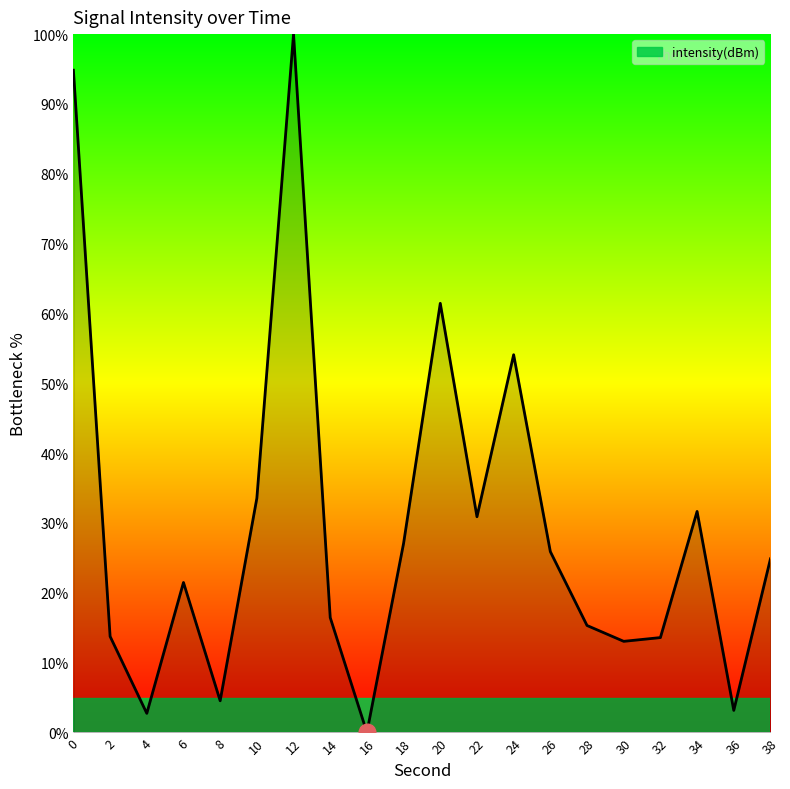

True or false: the data has more than 0 interior local peaks.

True